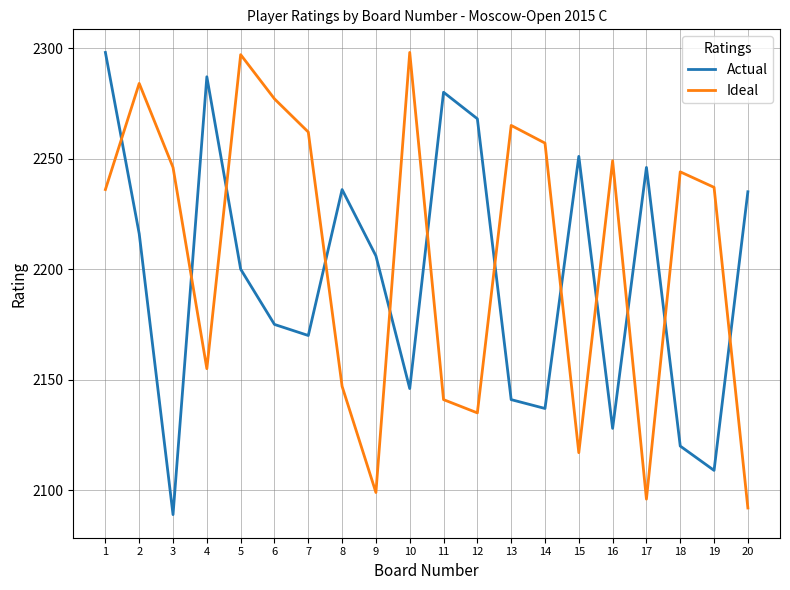

Reading left to right, transcribe all the data shown in this chart.

Actual: 2298	2216	2089	2287	2200	2175	2170	2236	2206	2146	2280	2268	2141	2137	2251	2128	2246	2120	2109	2235
Ideal: 2236	2284	2246	2155	2297	2277	2262	2147	2099	2298	2141	2135	2265	2257	2117	2249	2096	2244	2237	2092